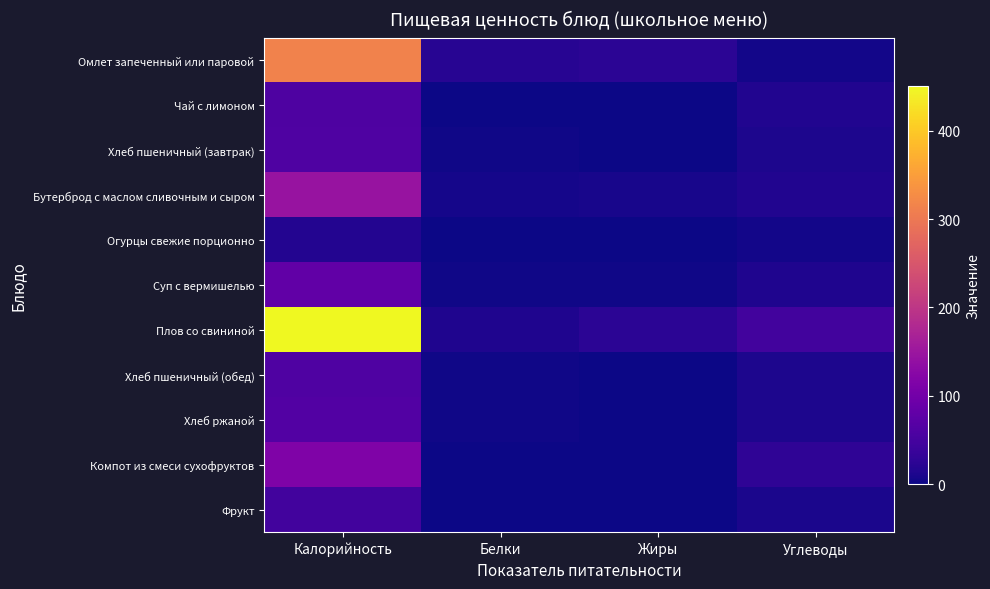

What is the maximum value shown in the chart?

450.9